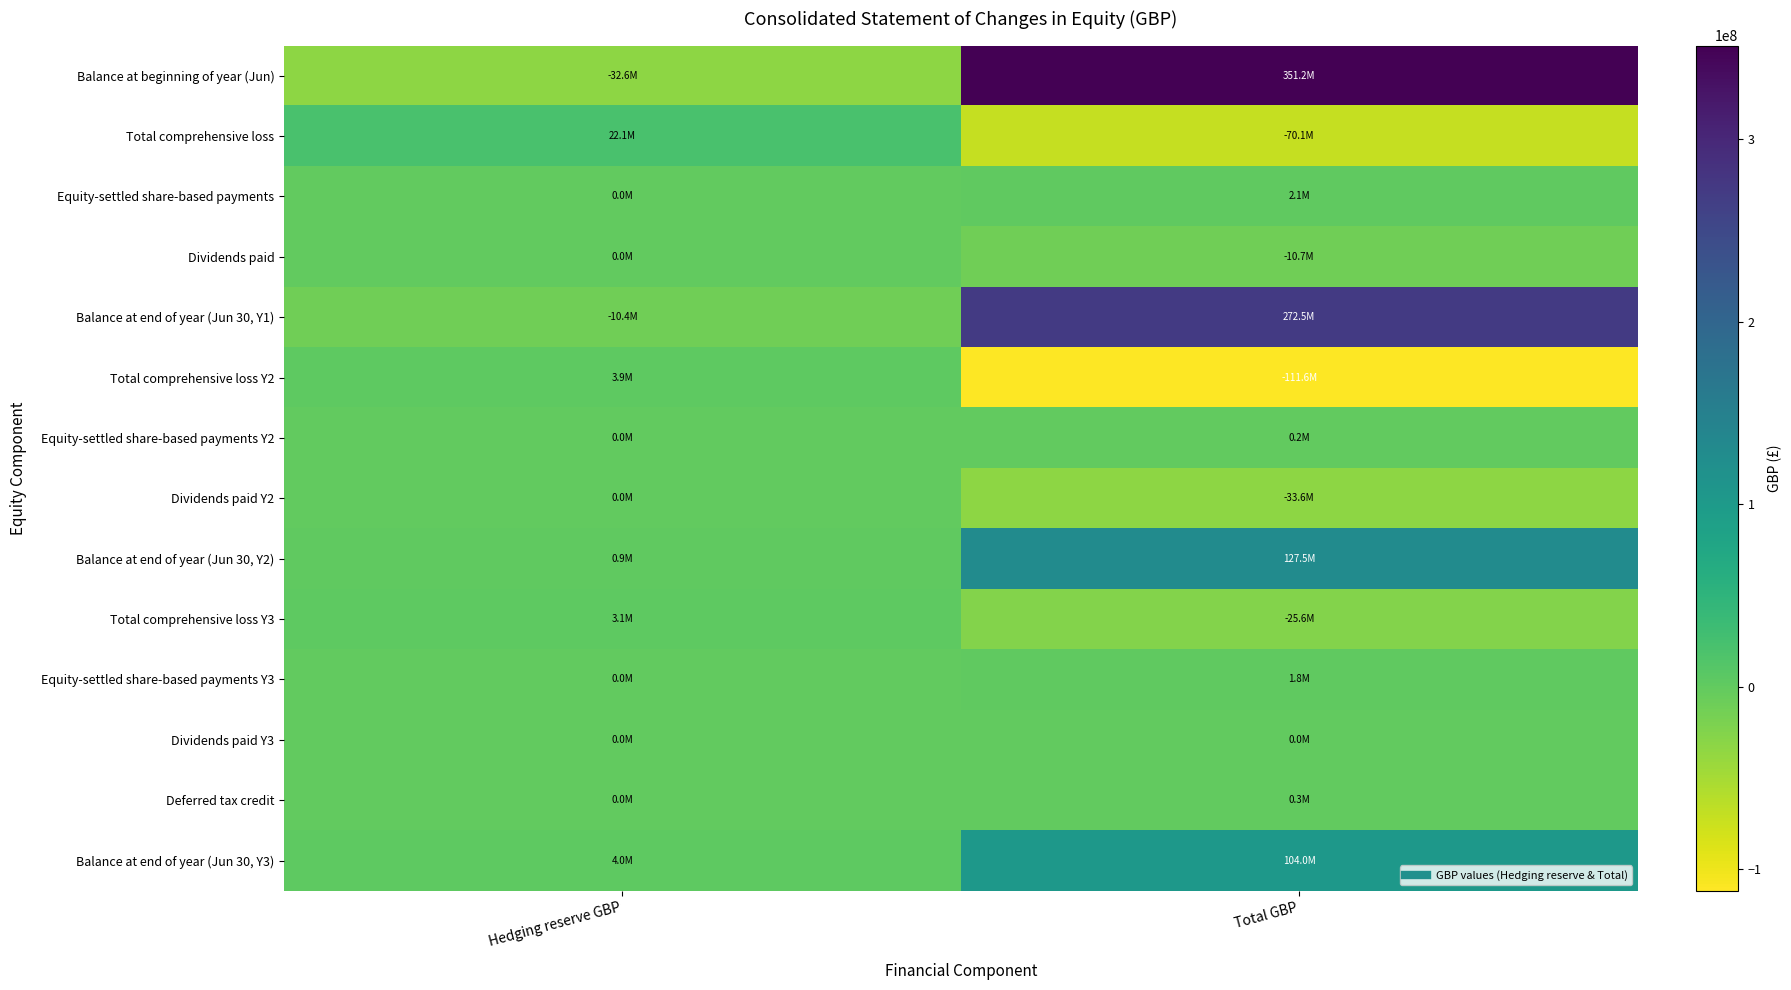

At which category is the sum across all series the highest?

Total GBP